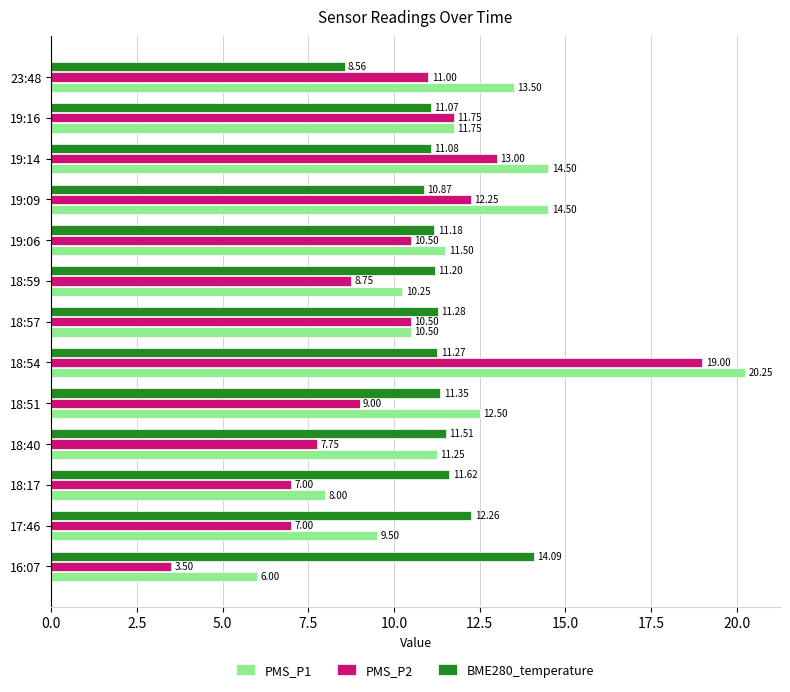

What are all the series names shown in the legend?

PMS_P1, PMS_P2, BME280_temperature